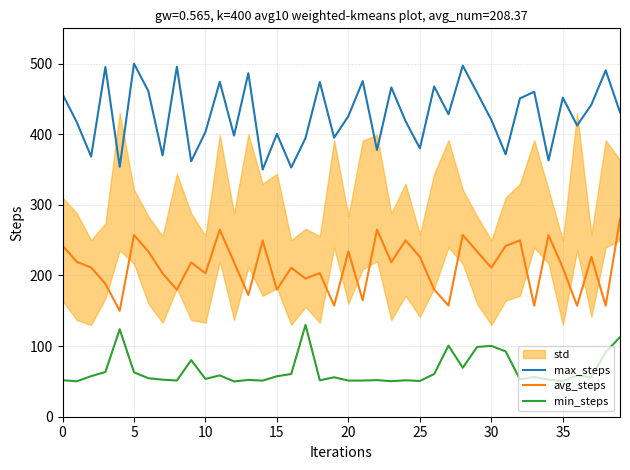

Read the max_steps value at 14.

350.0